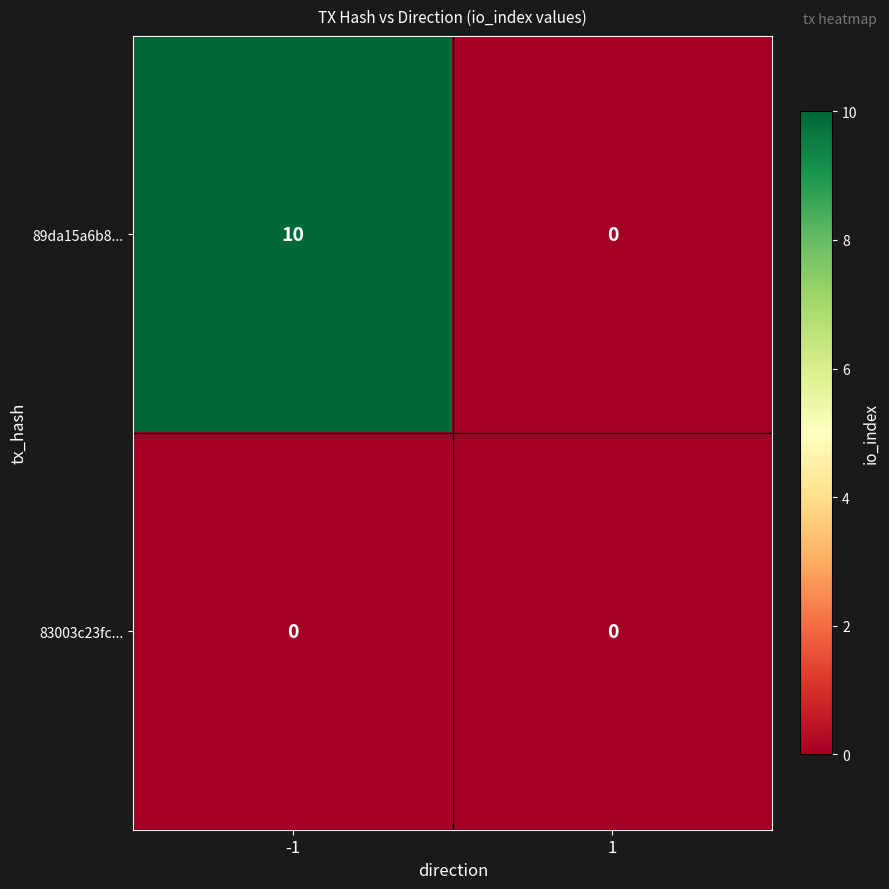

Rank the series by their average value, from highest to lowest.

89da15a6b8..., 83003c23fc...